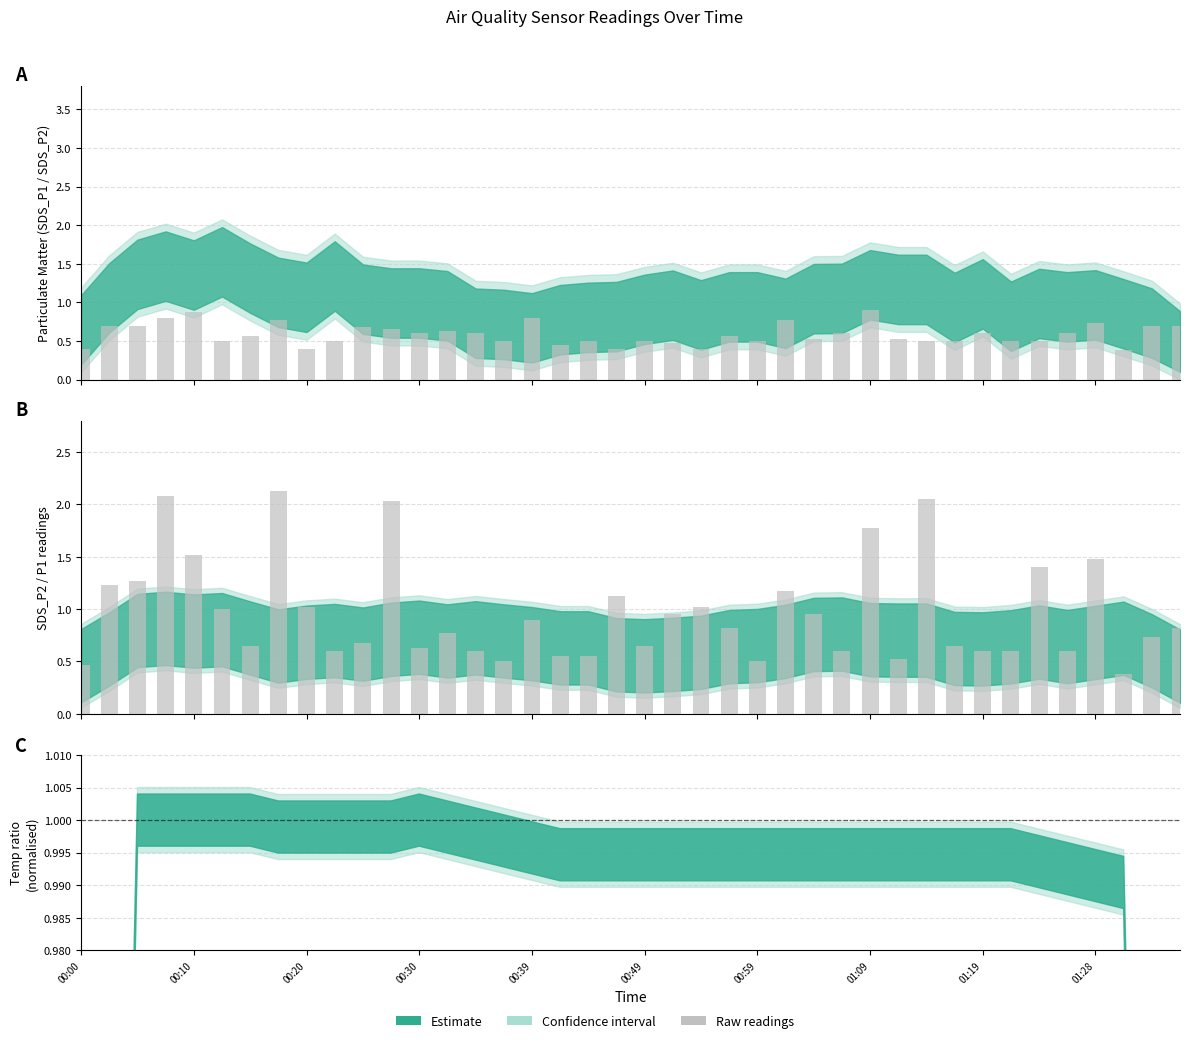

List the labels in order of SDS_P1 raw value, smallest first.

37, 00:00, 15, 24, 29, 17, 18, 01:28, 14, 27, 32, 33, 35, 12, 00:59, 20, 31, 10, 38, 13, 23, 39, 16, 21, 26, 00:49, 01:19, 22, 19, 25, 00:10, 00:20, 34, 36, 00:39, 28, 11, 30, 00:30, 01:09